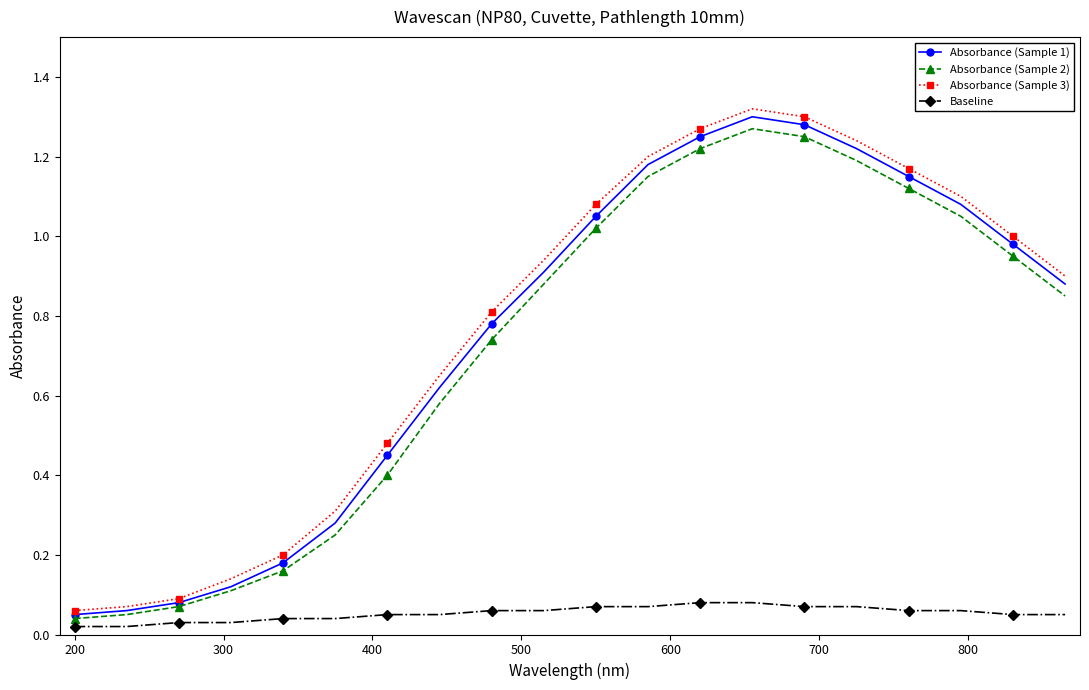

At how many categories does at least one series exceed 0?

20